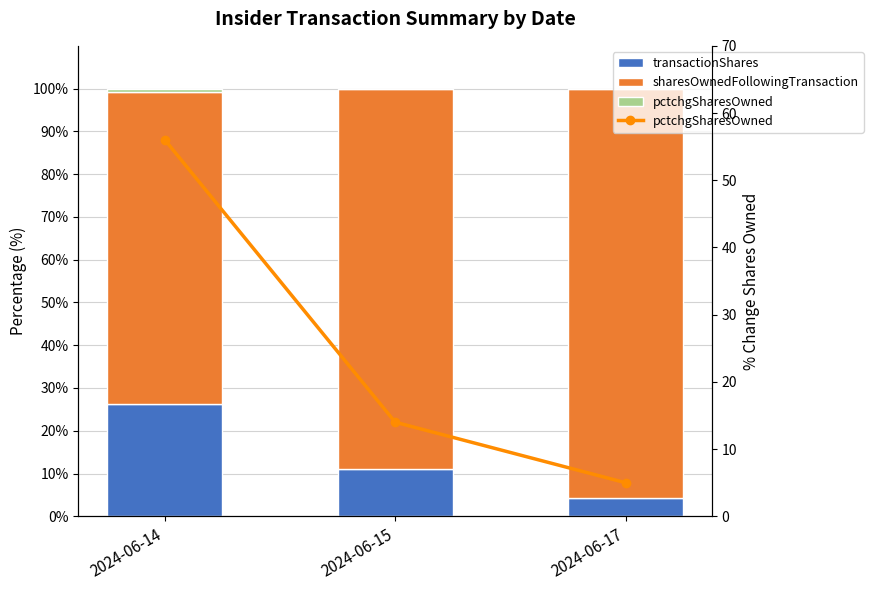

Which has a higher value, 2024-06-17 or 2024-06-14?

2024-06-14